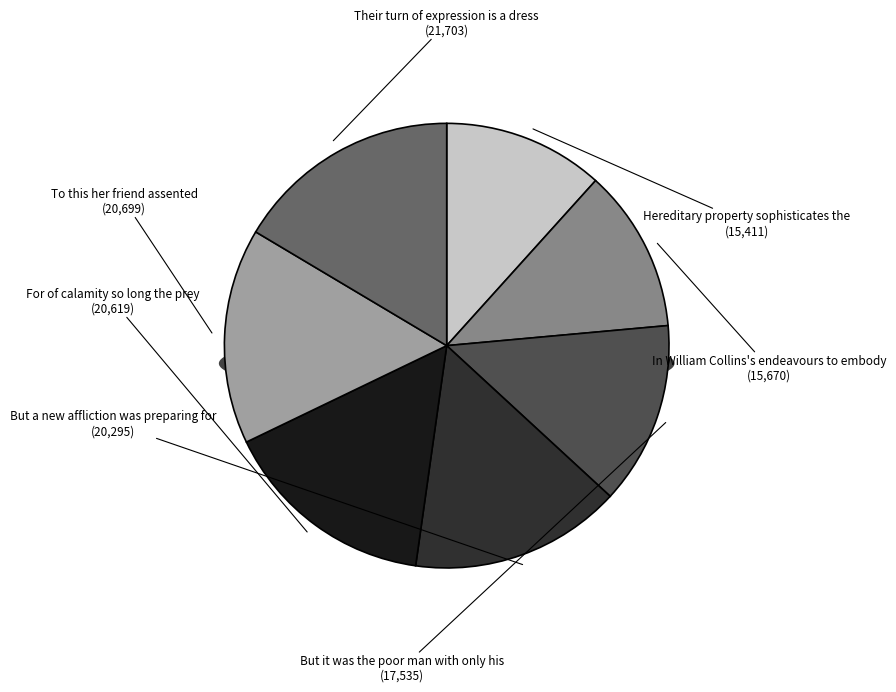

Is it true that To this her friend assented is 6% of the pie?

False